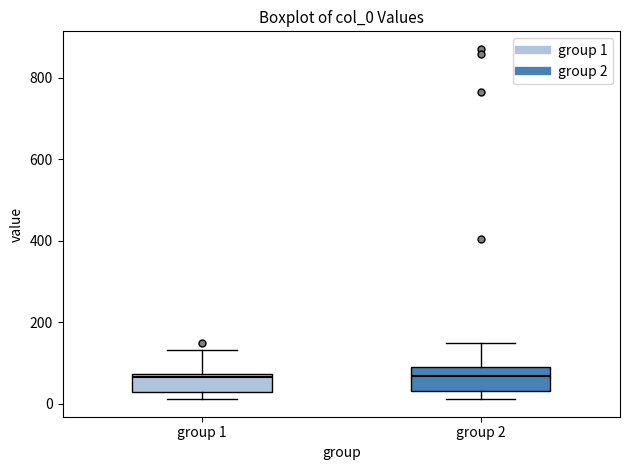

Reading left to right, transcribe this box plot: for each box, give where its median line is, the range the box spans, and where its two whiskers end, as read against the y-axis. The values are not printed on the chart, so give them approximately, as read against the axis.

group 1: median 60, box 20 to 80, whiskers 20 (just below the box's lower edge) to 140
group 2: median 60, box 40 to 80, whiskers 20 to 140